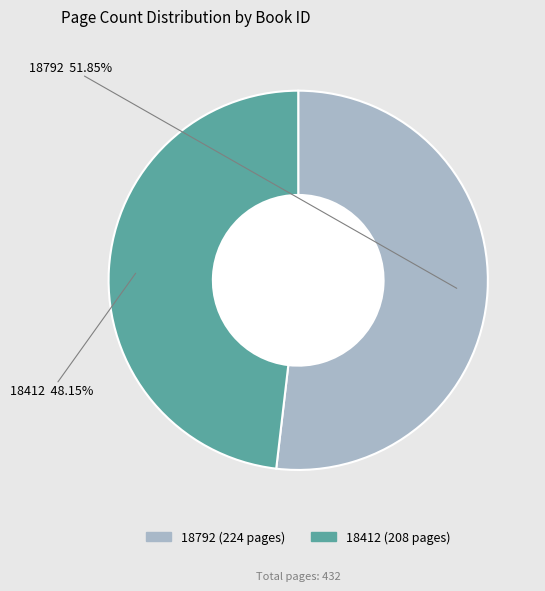

Approximately how many times larger is the value at 18412 compared to 18792?

0.9